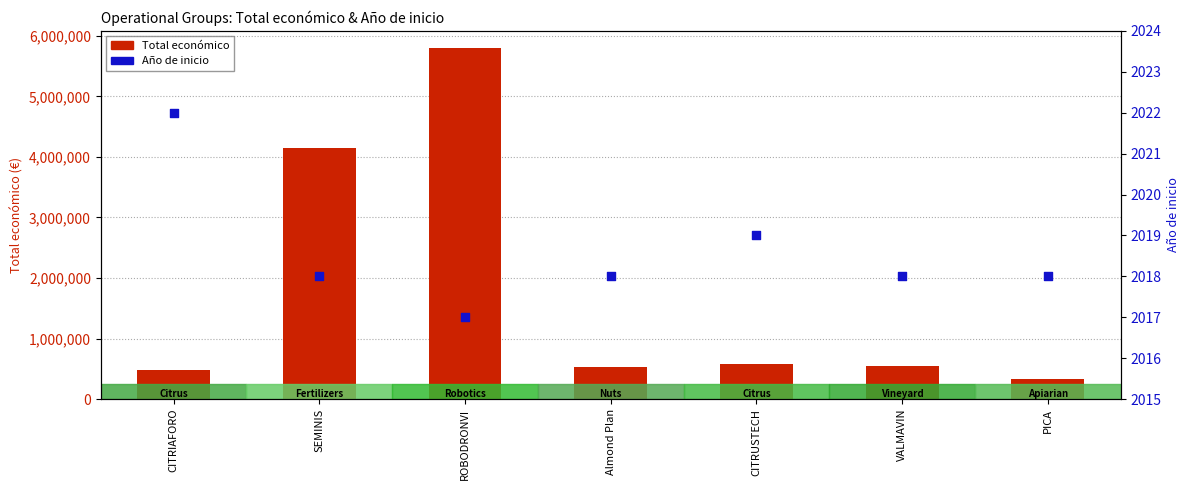

At which category is the sum across all series the highest?

ROBODRONVI